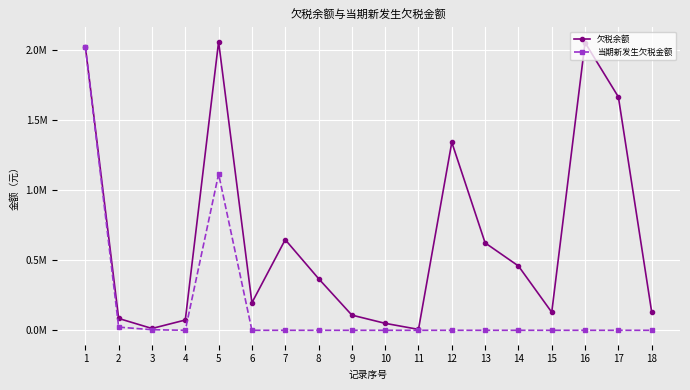

True or false: 当期新发生欠税金额 has a value of 956954.0 at 13.

False